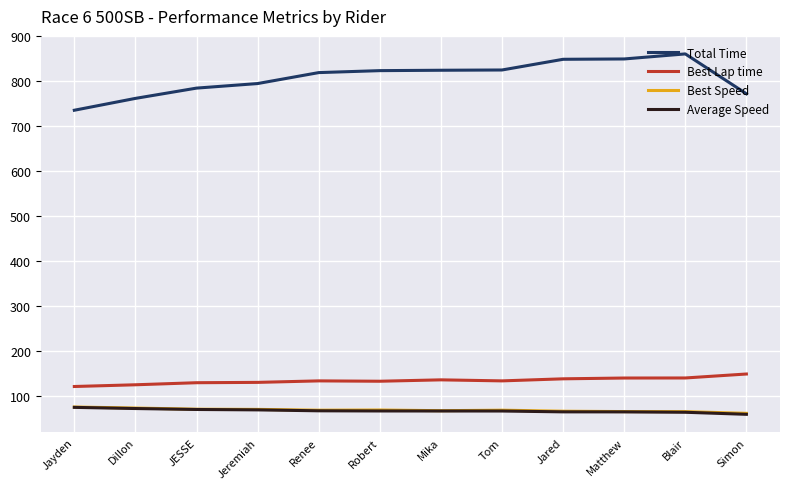

In Best Lap time, how many points are lower than both neighbors (excluding endpoints)?

2